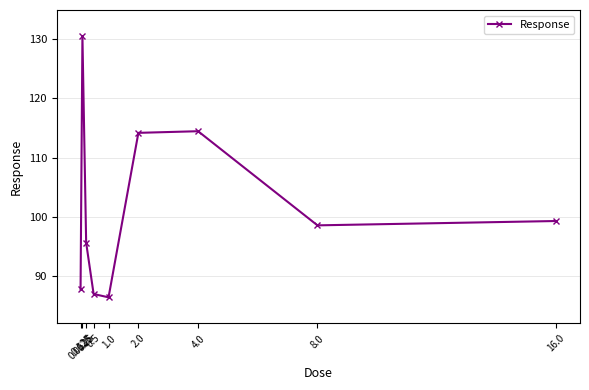

What is the approximate value at 0.25?

95.7